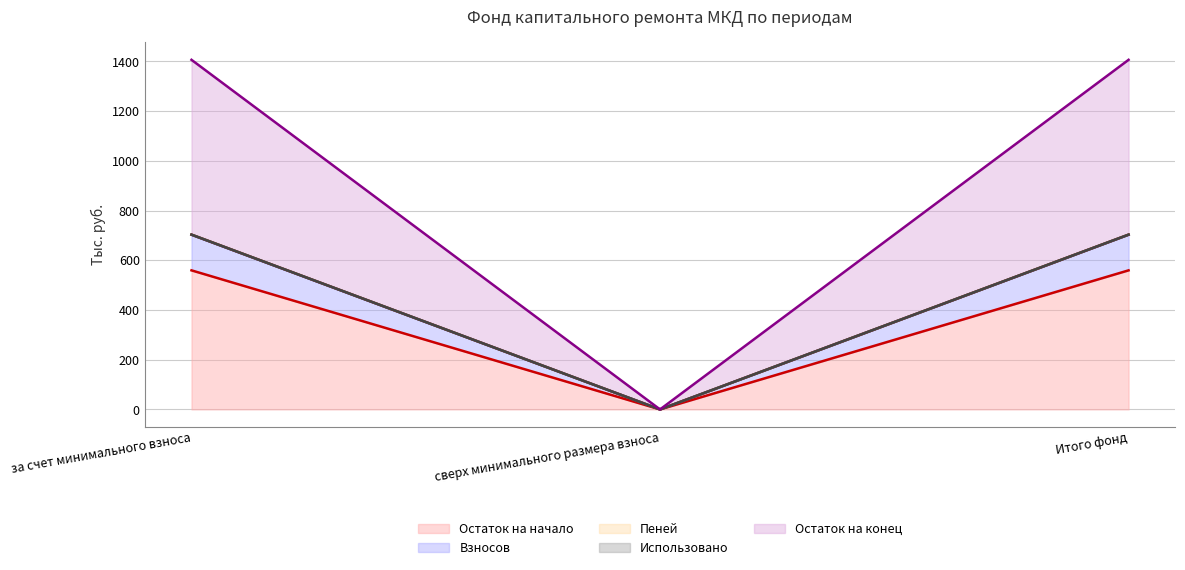

Count the number of categories in the chart.

3